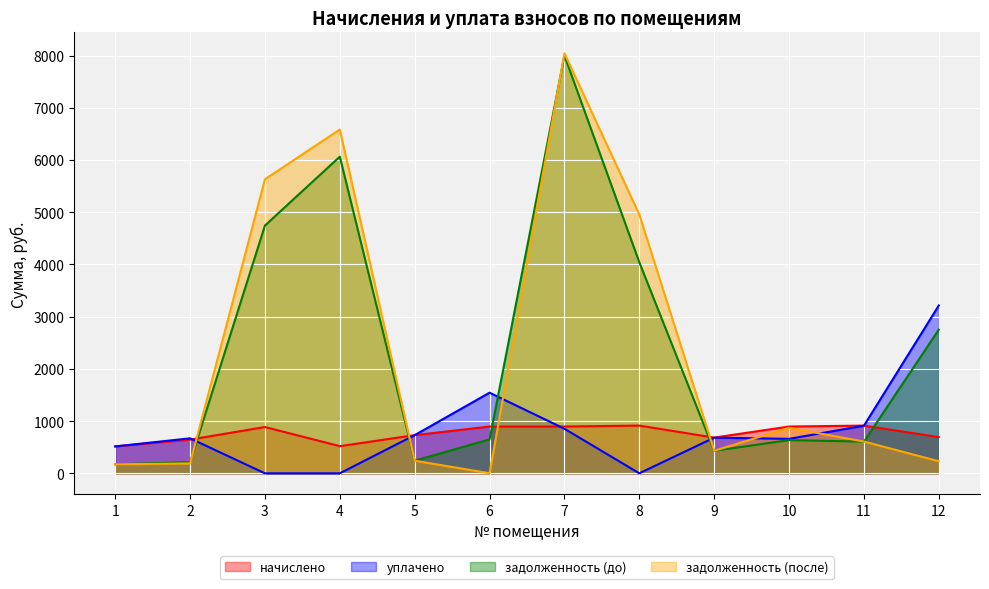

What is the spread (max minus min) of values at 12?

2982.7